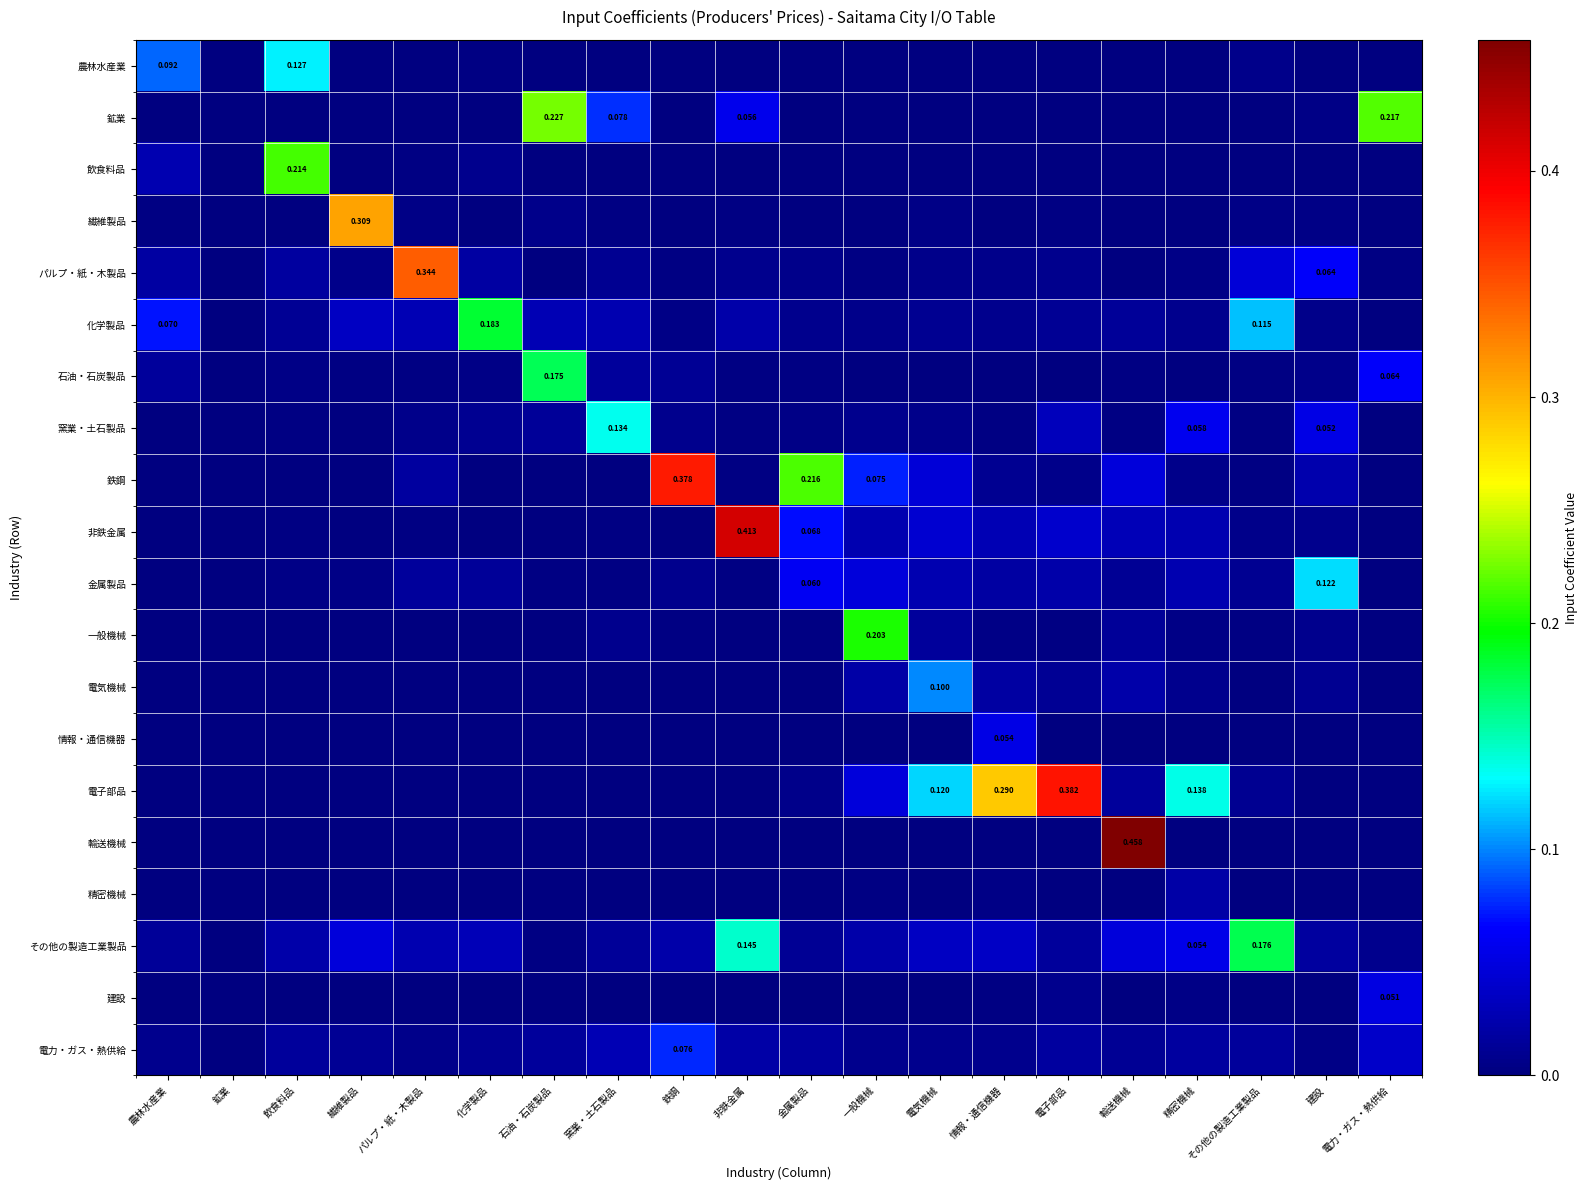

List the labels in order of 電気機械 value, largest first.

電気機械, 輸送機械, 一般機械, 情報・通信機器, 電子部品, 建設, 精密機械, 金属製品, その他の製造工業製品, パルプ・紙・木製品, 非鉄金属, 農林水産業, 電力・ガス・熱供給, 化学製品, 窯業・土石製品, 鉱業, 飲食料品, 繊維製品, 石油・石炭製品, 鉄鋼